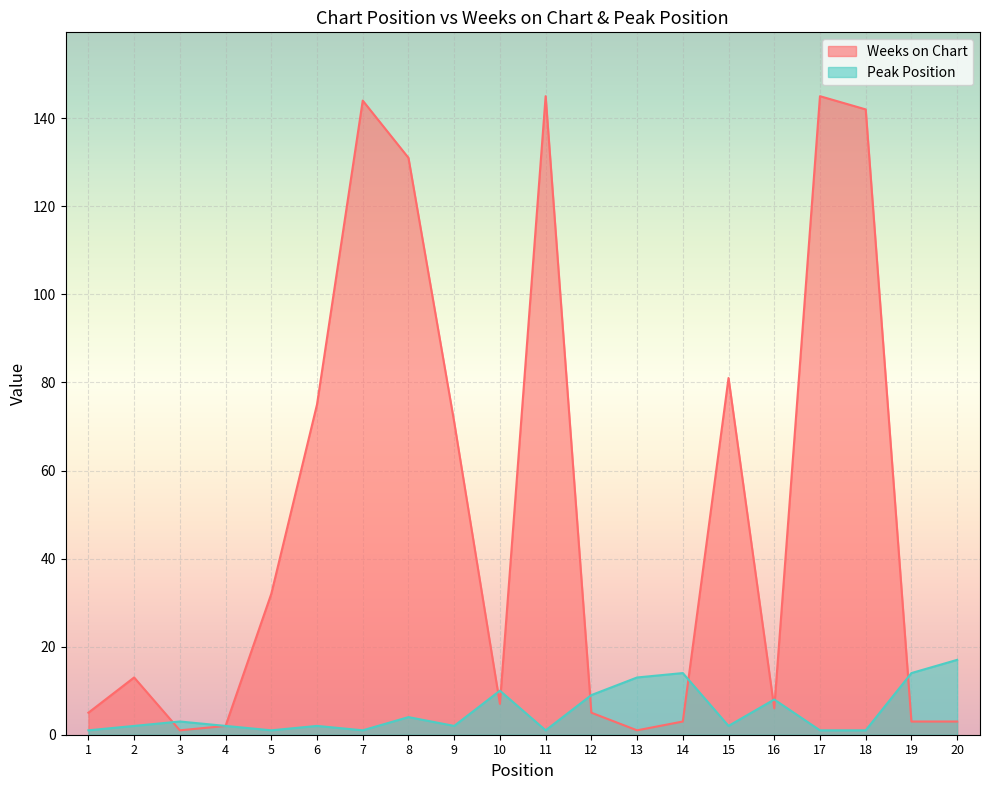

Reading left to right, list all the values displayed in this chart.

Weeks on Chart: 5	13	1	2	32	75	144	131	71	7	145	5	1	3	81	6	145	142	3	3
Peak Position: 1	2	3	2	1	2	1	4	2	10	1	9	13	14	2	8	1	1	14	17